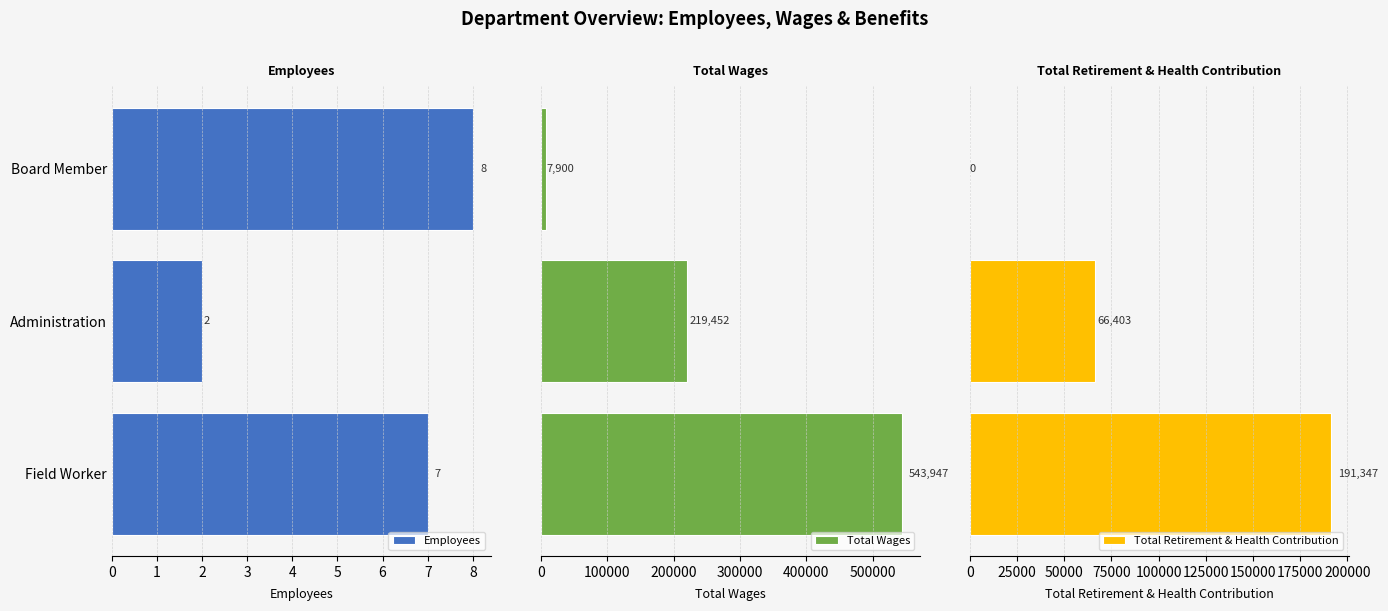

Rank the categories by Employees value from lowest to highest.

Administration, Field Worker, Board Member